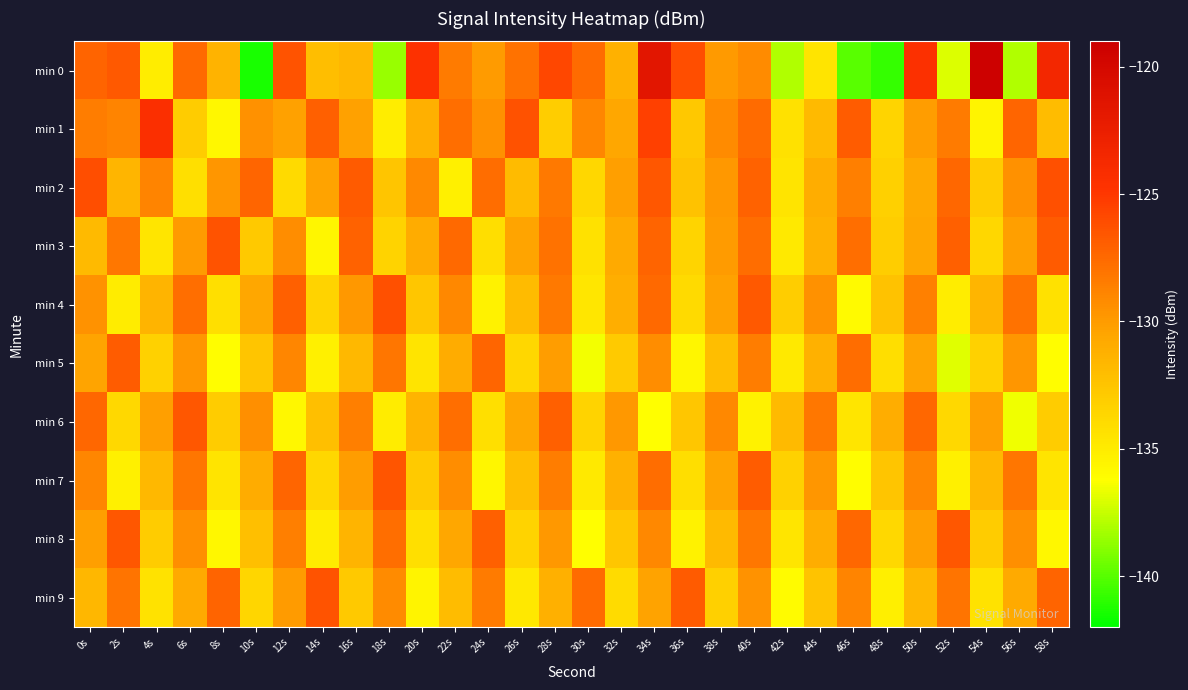

How many categories are shown in the chart?

30